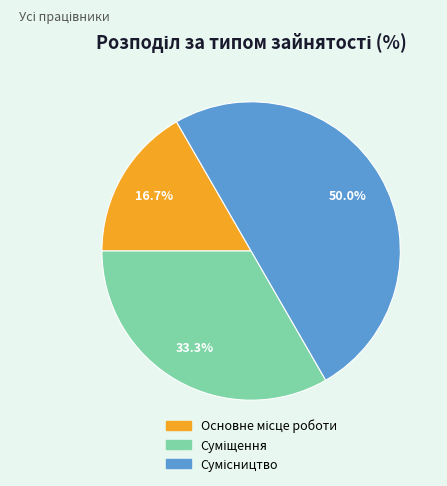

Does Сумісництво represent more than half of the total?

No